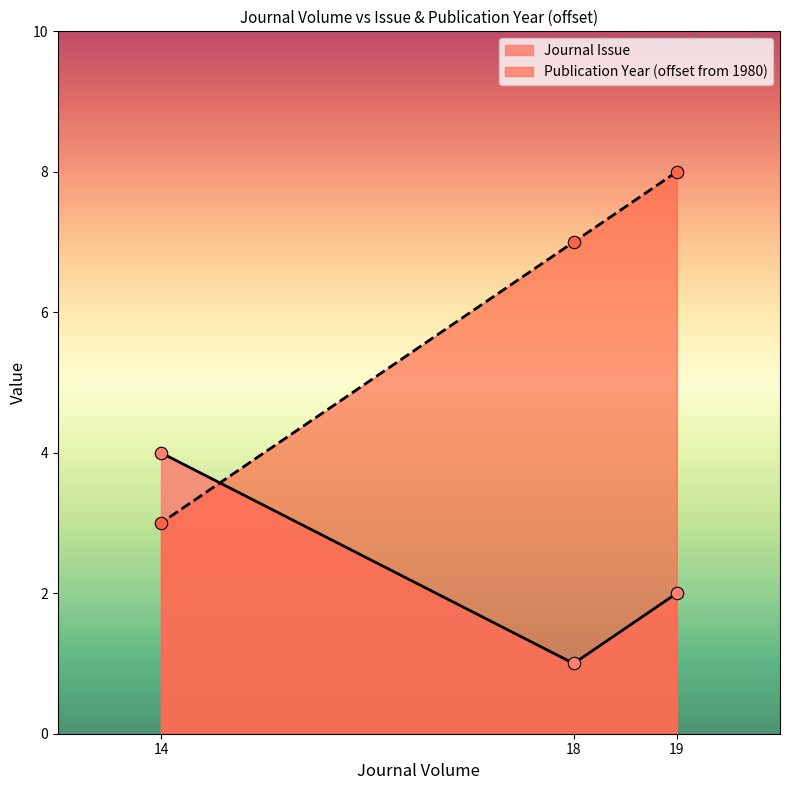

Which series reaches the minimum Y coordinate?

Journal Issue